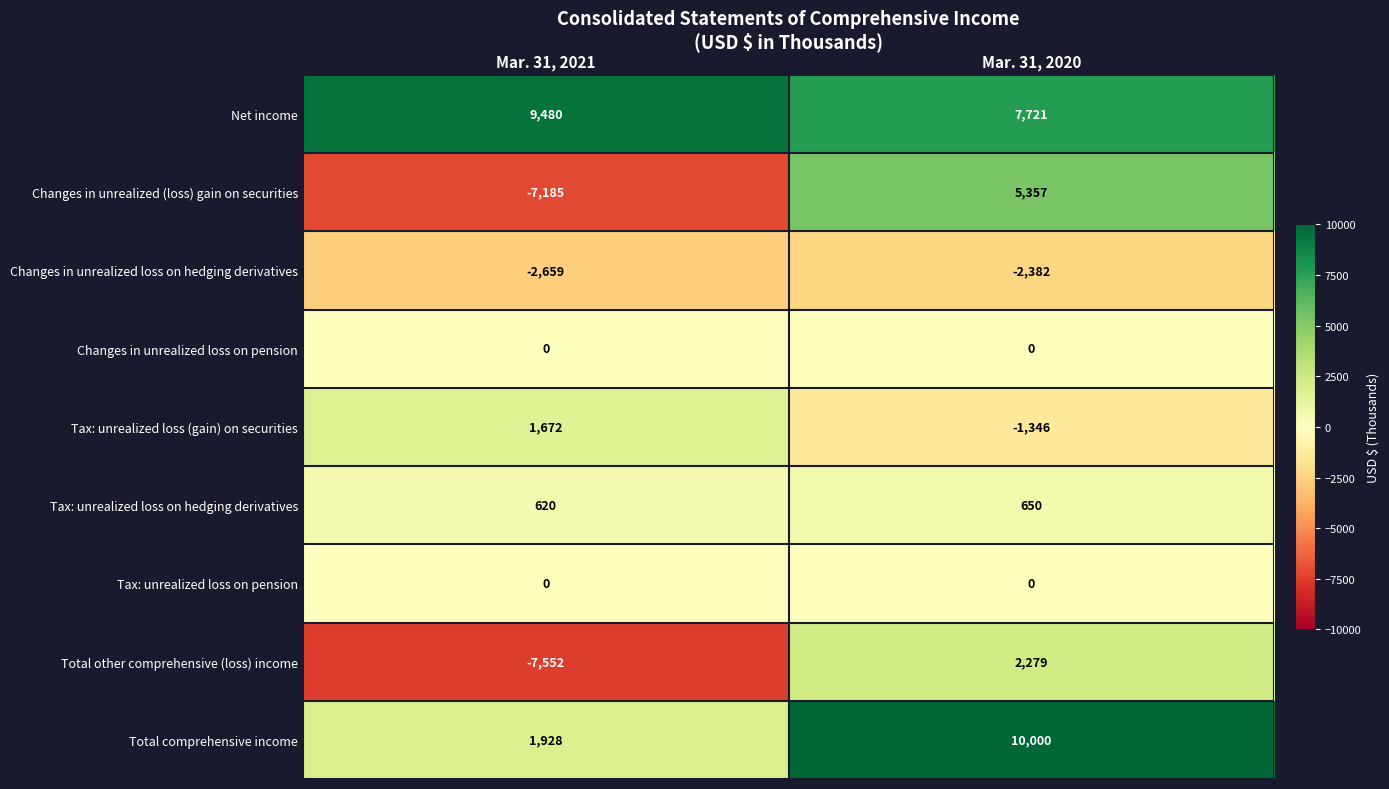

Count the number of data series in this chart.

9